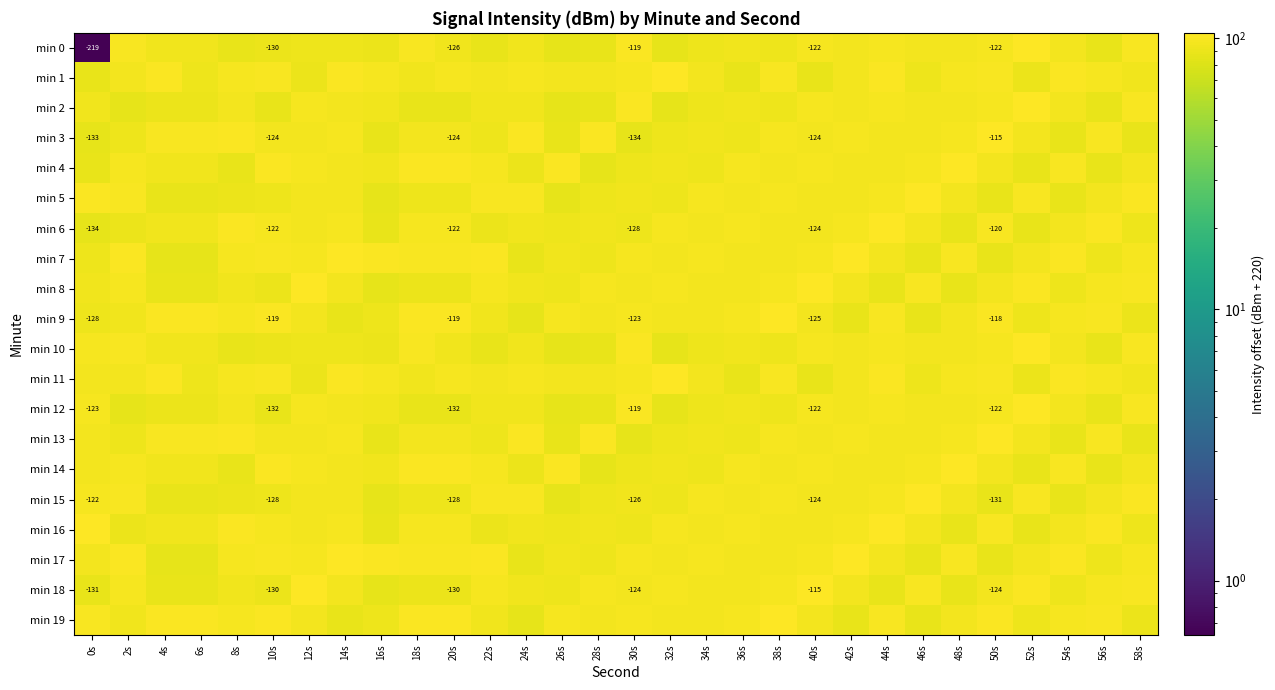

Between 8s and 18s, which is larger?

18s